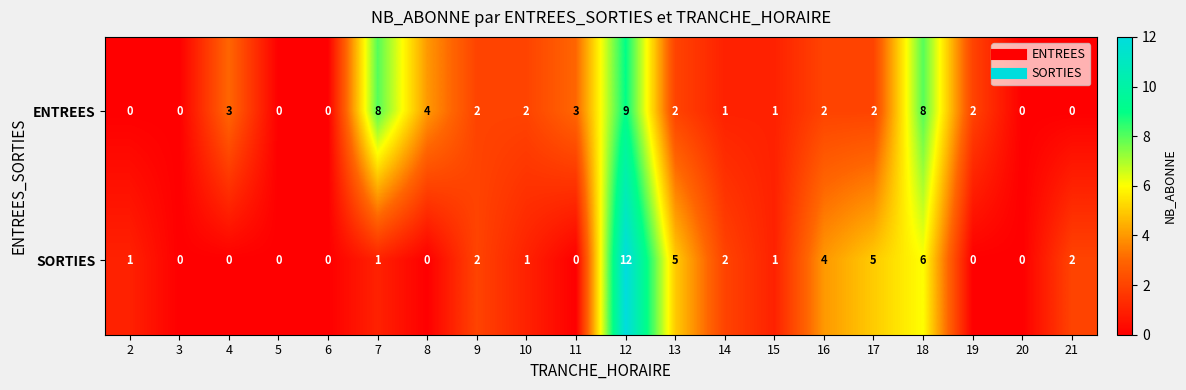

What is the difference between the highest and lowest values at 13?

3